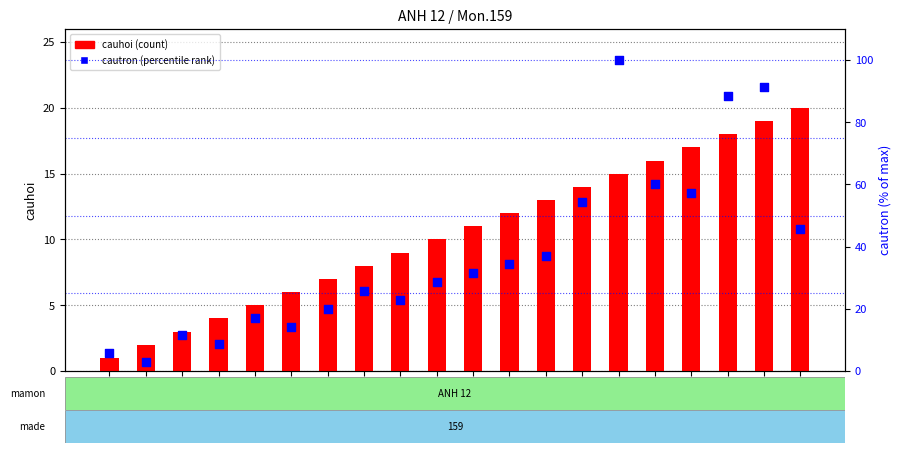

What is the total value across all series at 19?

110.4